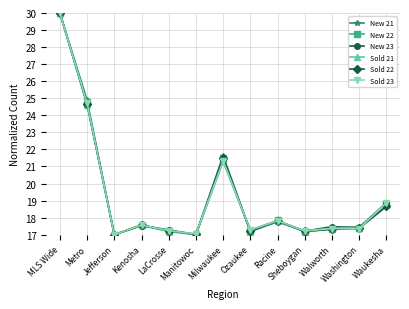

True or false: Sold 21 has a value of 24.6 at Metro.

True